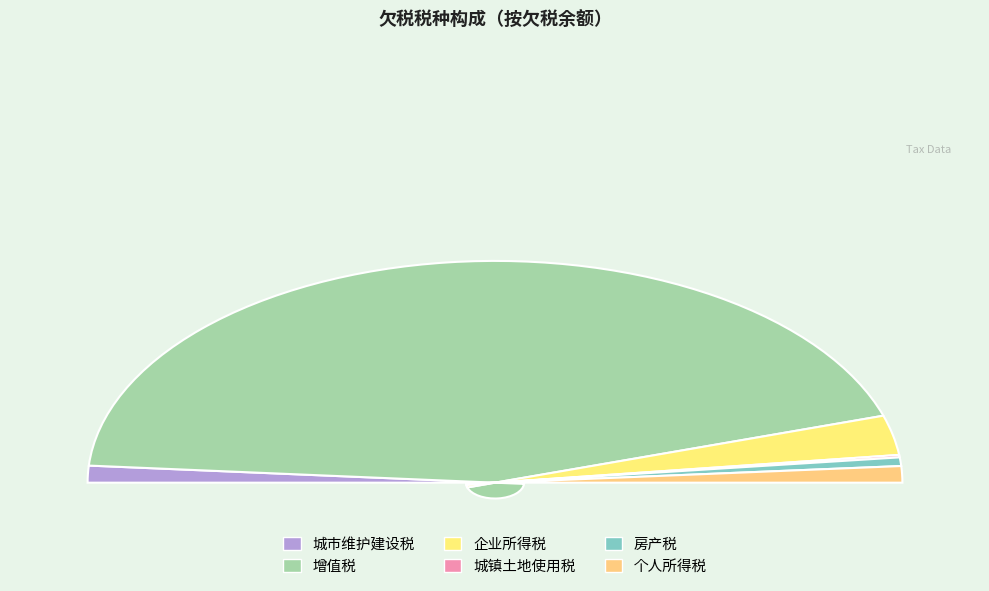

What portion of the pie excludes 城市维护建设税?

97.5%